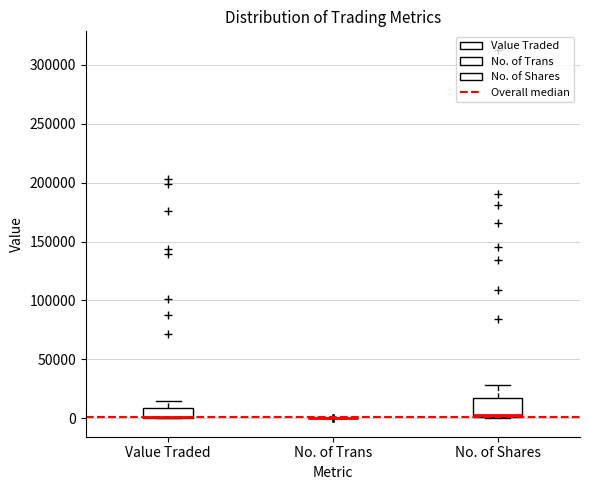

Comparing the boxes themselves (not the whiskers), which one is the tallest?

No. of Shares